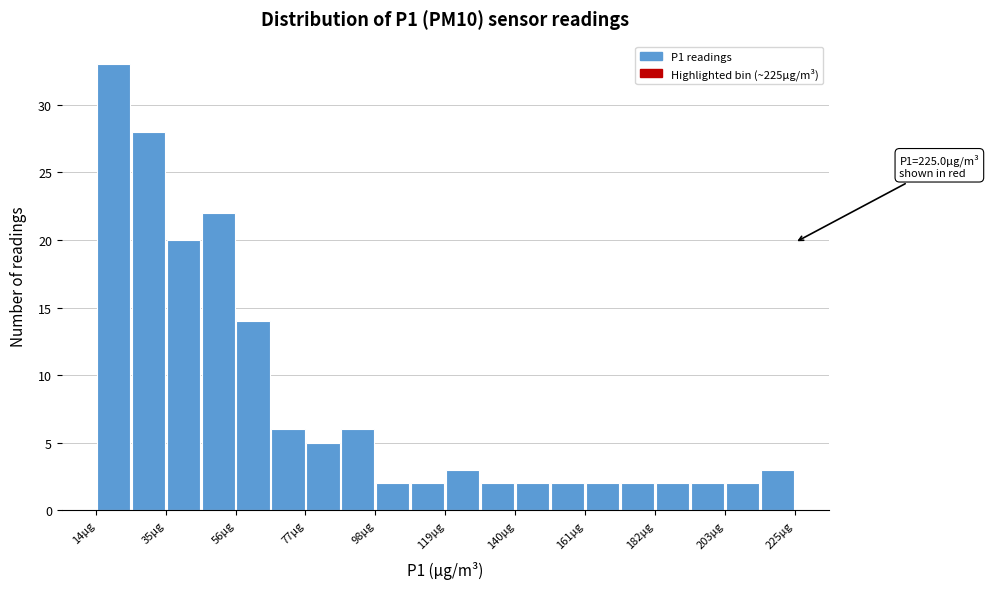

Read against the x-axis, roughly where is the centre of the tallest bar?

20